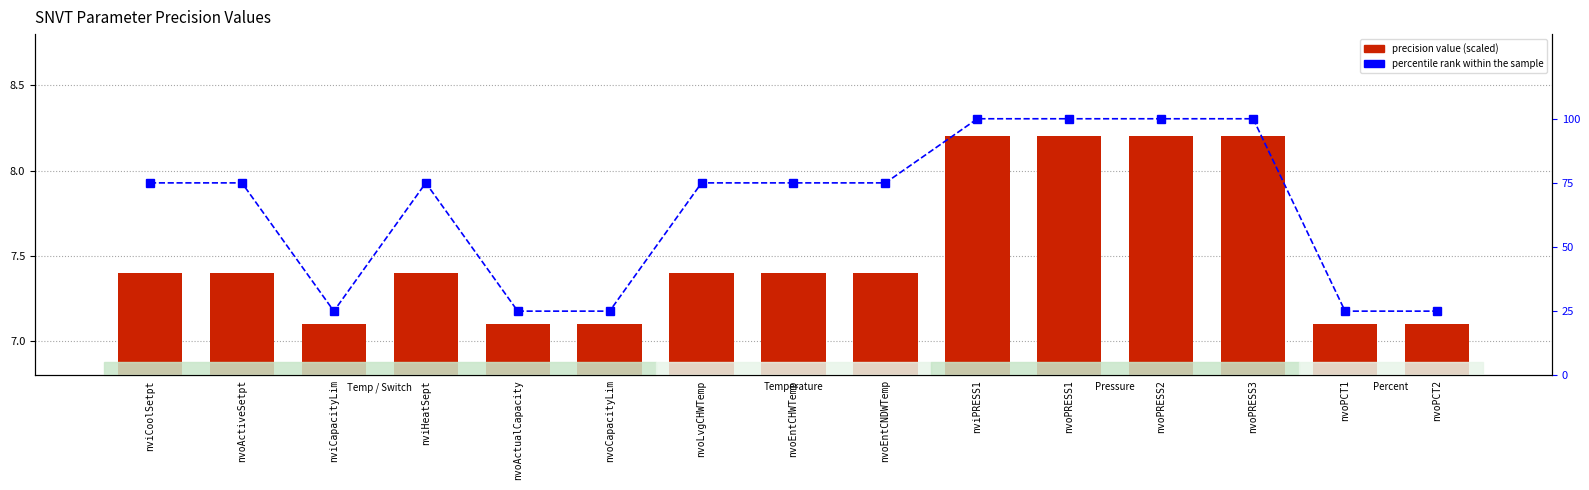

Reading left to right, what are all the values shown in this chart?

precision value: 7.4	7.4	7.1	7.4	7.1	7.1	7.4	7.4	7.4	8.2	8.2	8.2	8.2	7.1	7.1
percentile rank within the sample: 75.0	75.0	25.0	75.0	25.0	25.0	75.0	75.0	75.0	100.0	100.0	100.0	100.0	25.0	25.0